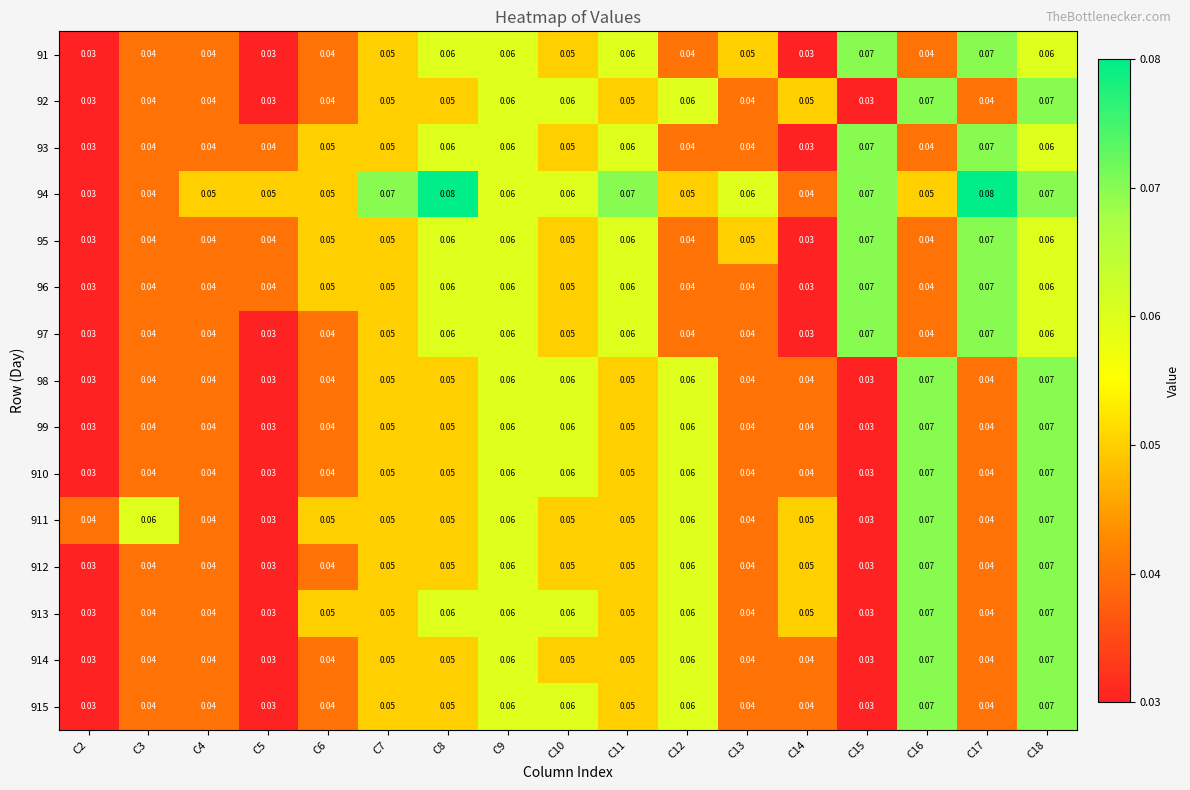

Is the value of 96 at C3 greater than the value of 95 at C10?

No